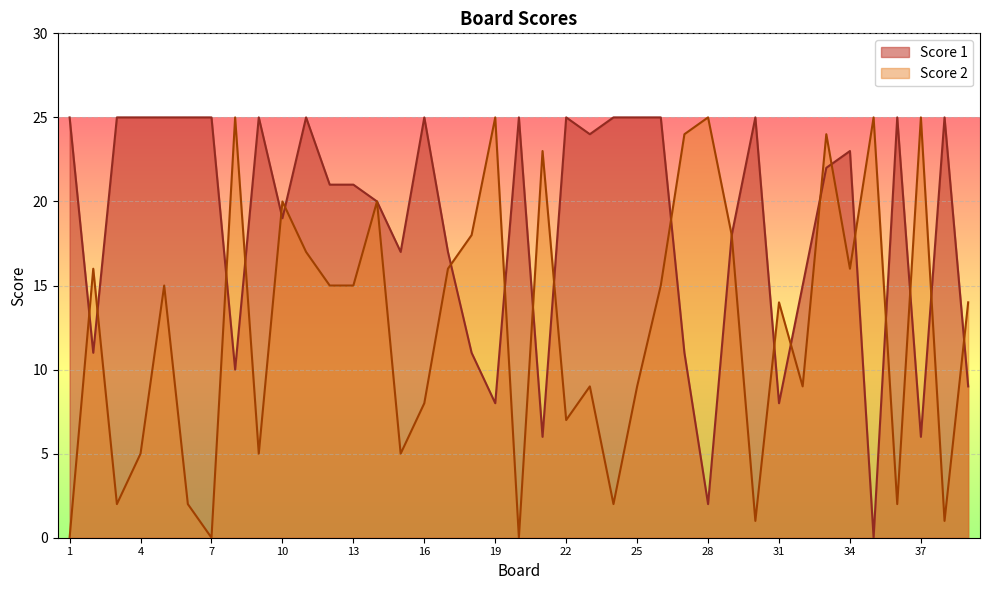

What is the difference between the highest and lowest values at 23?

15